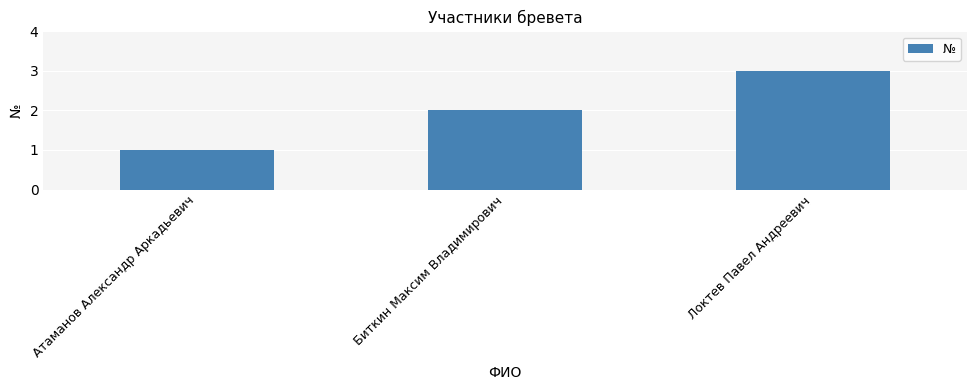

Rank the categories by value from highest to lowest.

Локтев Павел Андреевич, Биткин Максим Владимирович, Атаманов Александр Аркадьевич